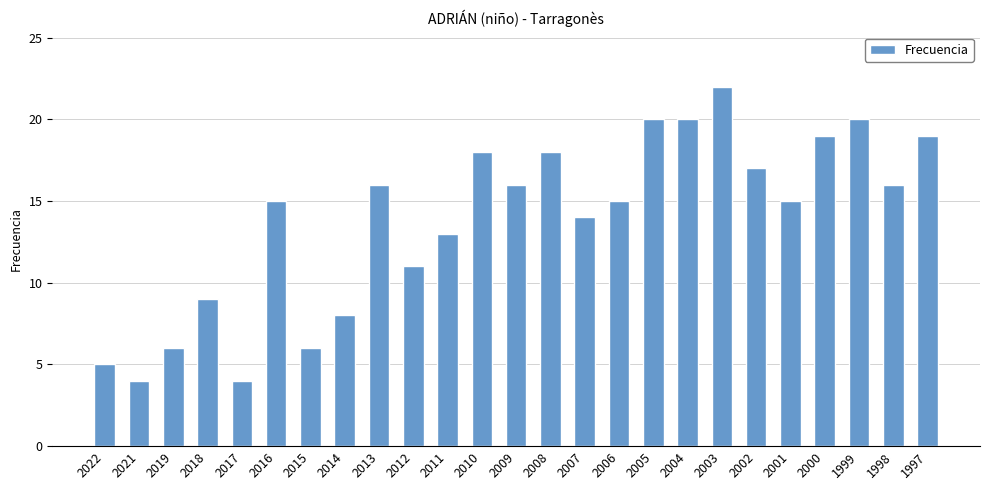

What is the value of the 10th bar from the left?

11